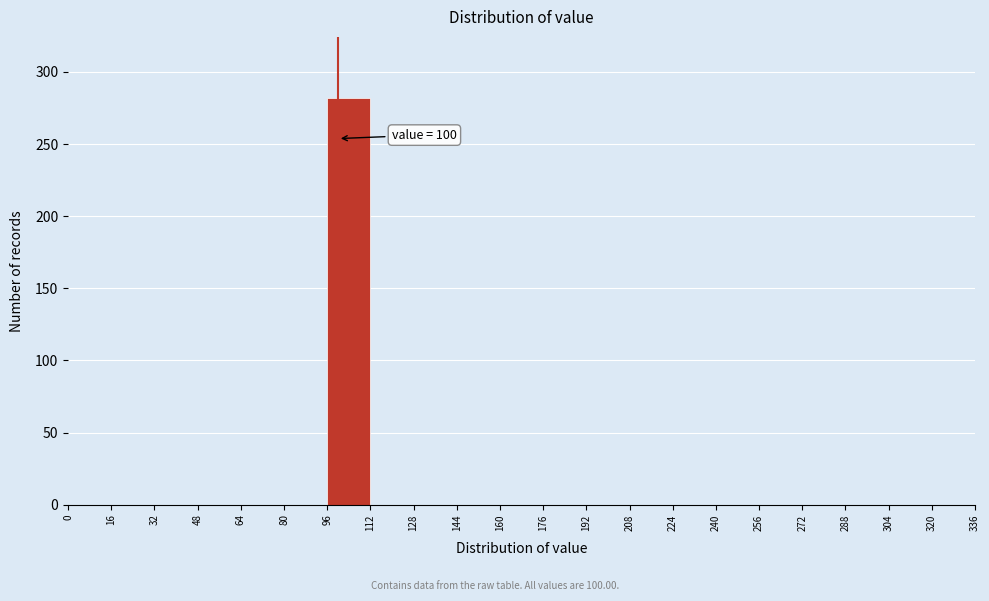

Which range on the x-axis has the tallest bar?

96 to 112